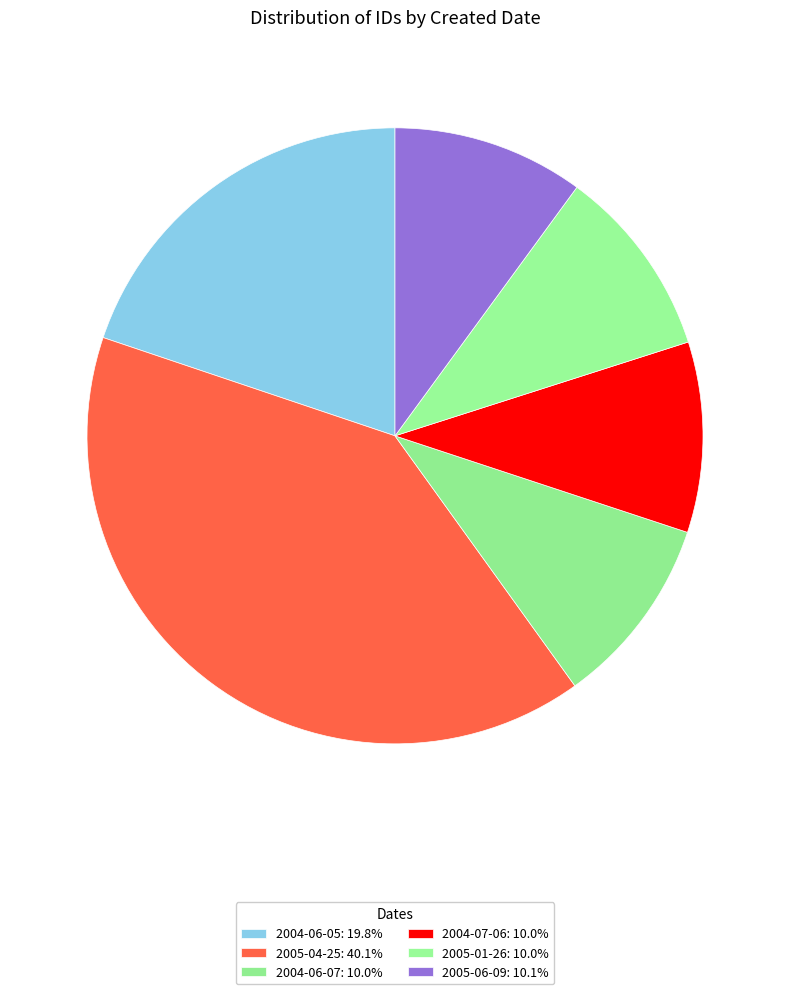

Count the number of slices in the pie.

6